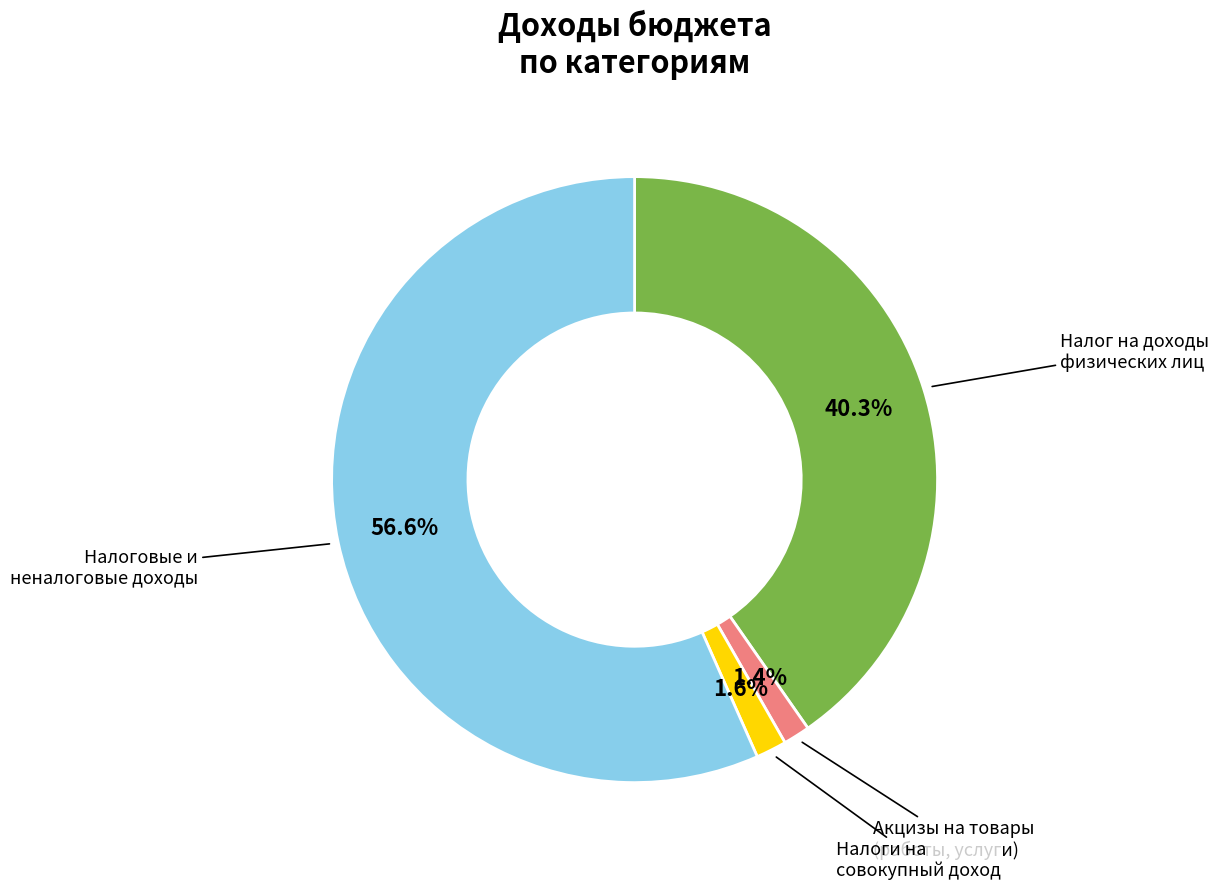

Is there a majority slice in this chart?

Yes